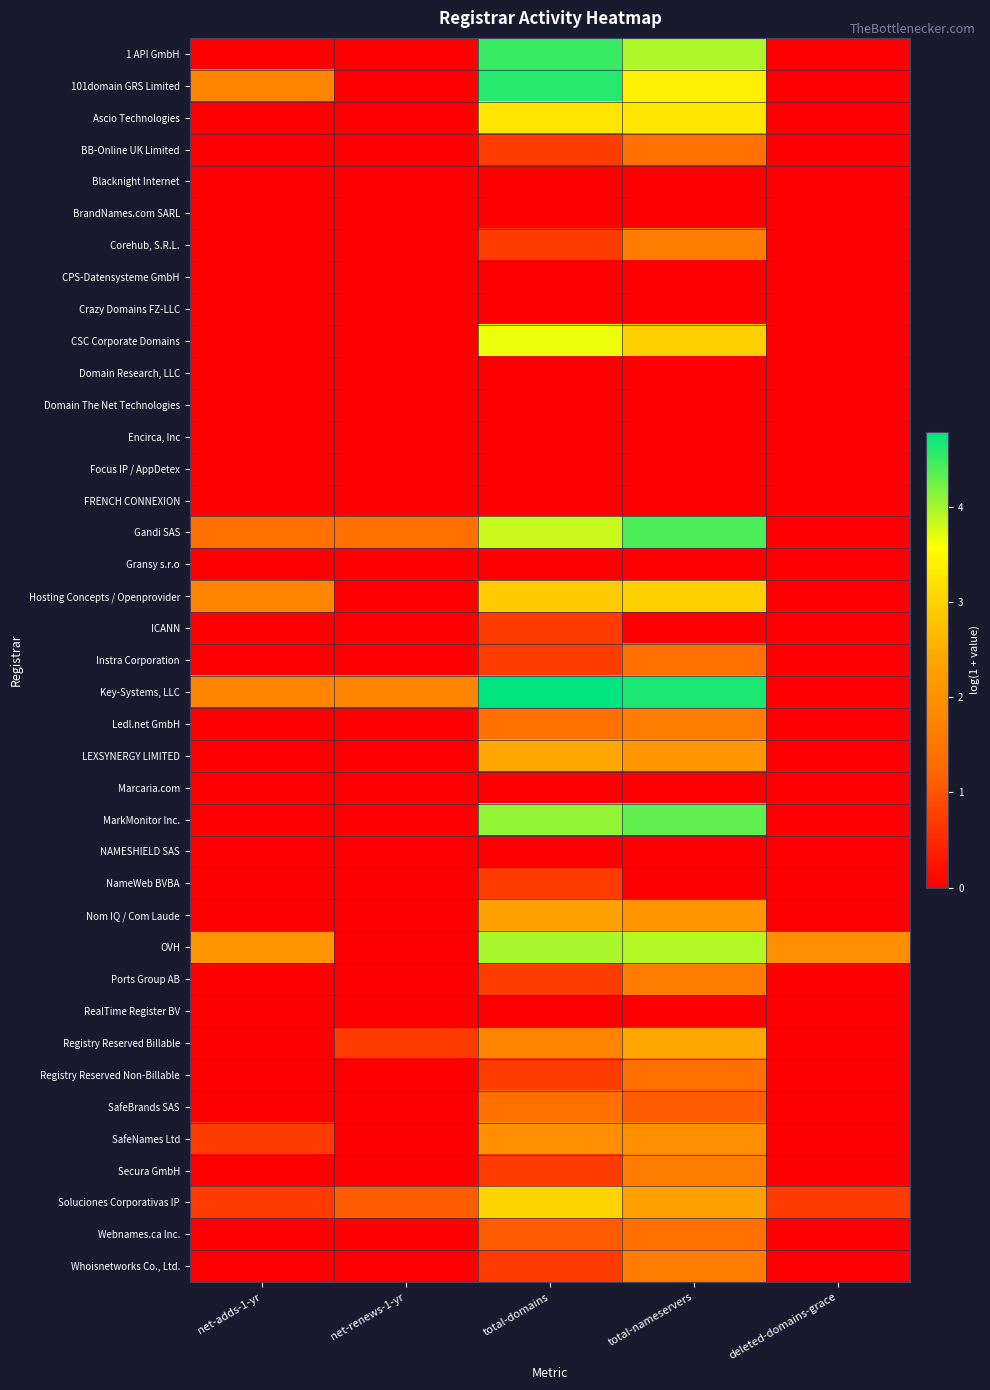

At how many categories does at least one series exceed 1?

5